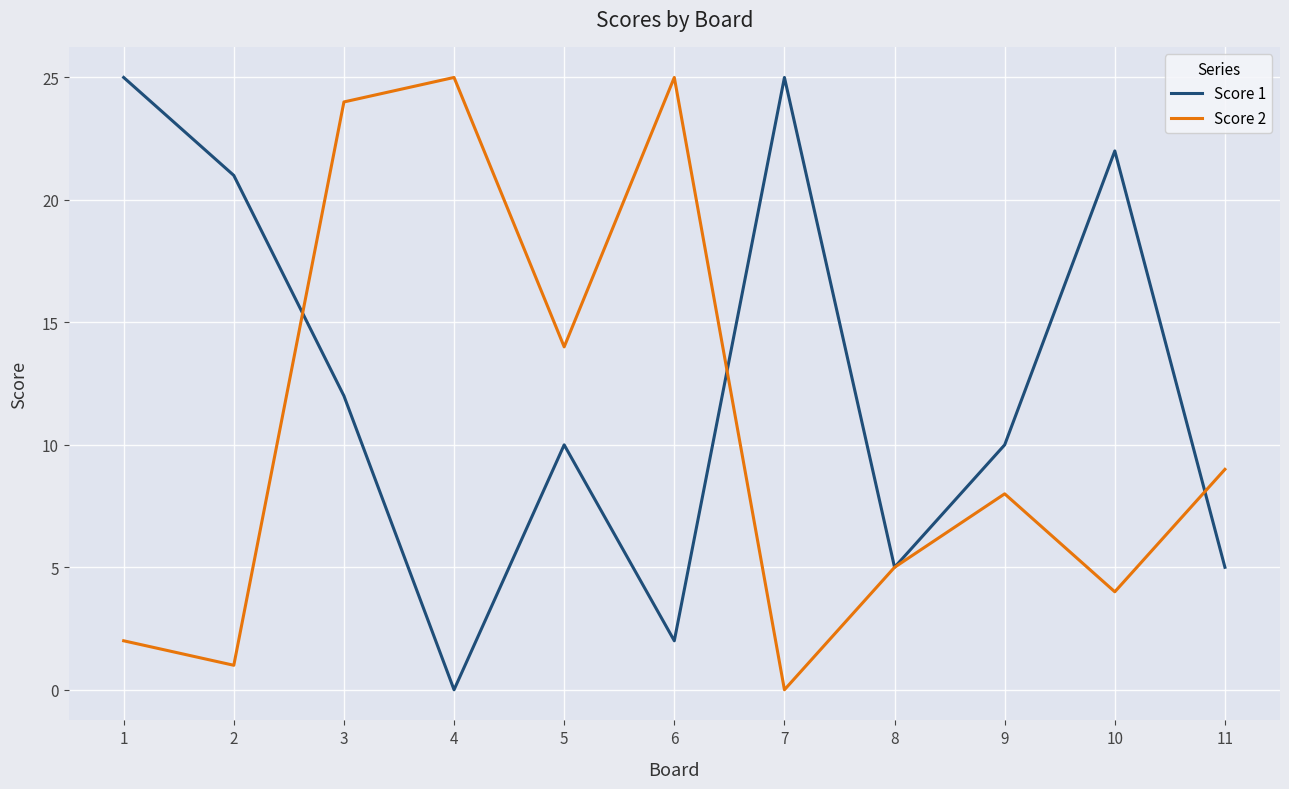

Reading left to right, extract all data points from this chart.

Score 1: 1=25	2=21	3=12	4=0	5=10	6=2	7=25	8=5	9=10	10=22	11=5
Score 2: 1=2	2=1	3=24	4=25	5=14	6=25	7=0	8=5	9=8	10=4	11=9